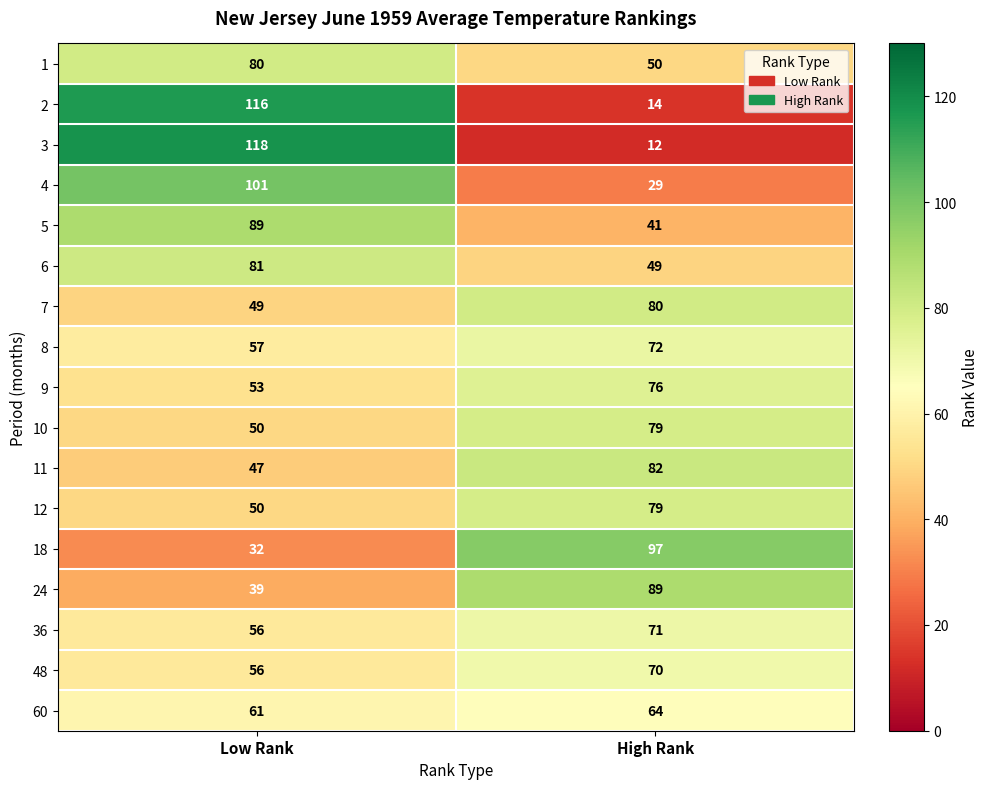

What is the sum of all 12 values?

129